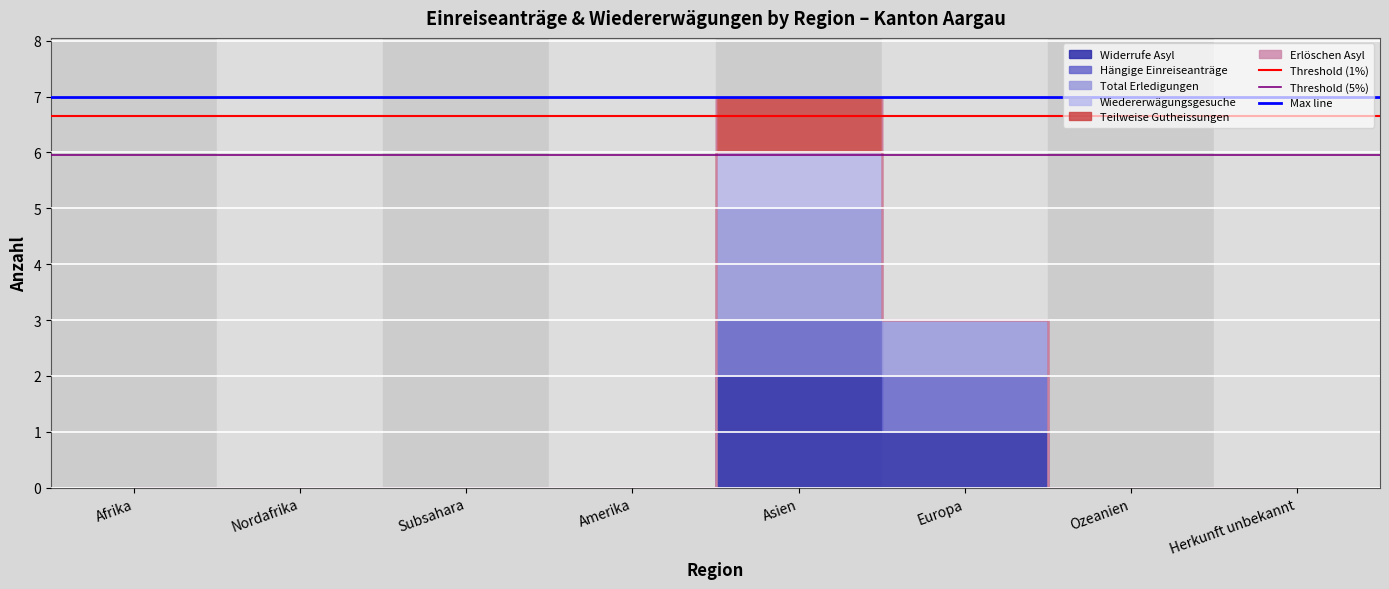

Rank the series by their average value, from highest to lowest.

Max line, Threshold (1%), Threshold (5%)